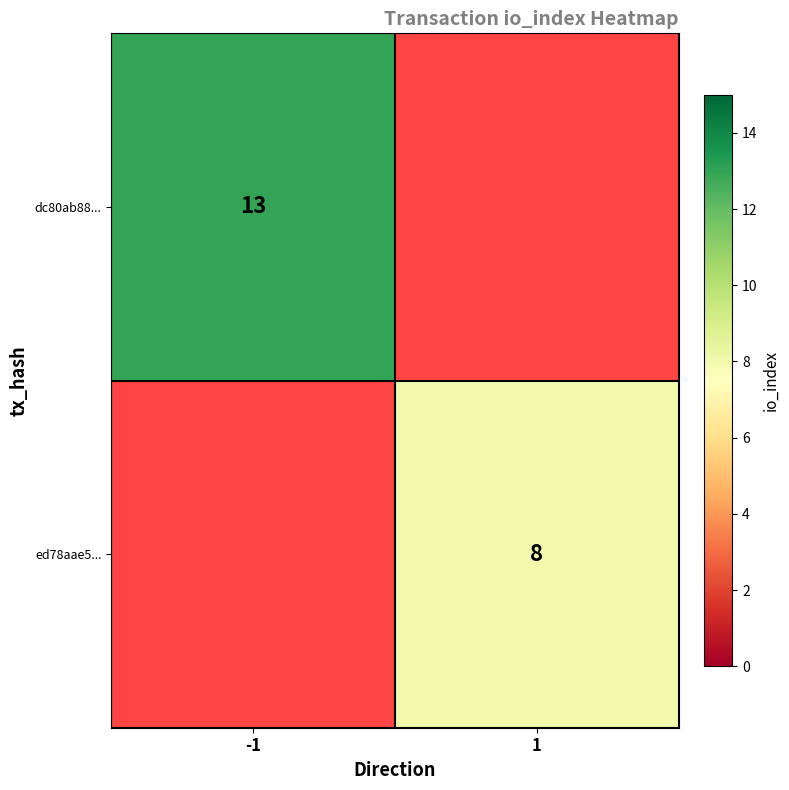

How many series are shown in this chart?

2